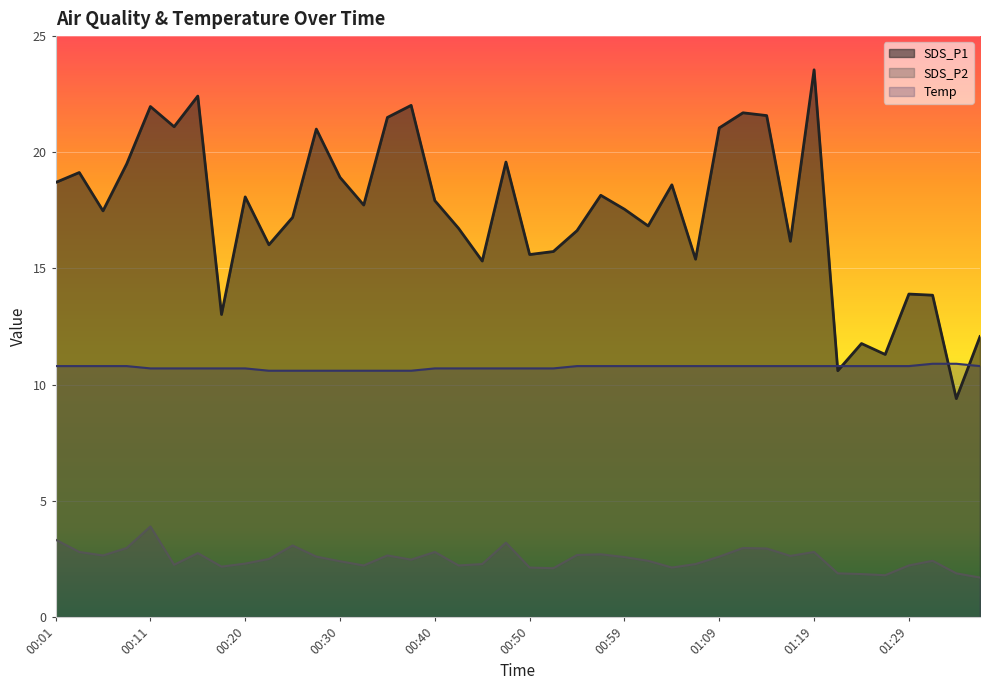

The SDS_P1 series shows 17.5 at 00:06. True or false?

True